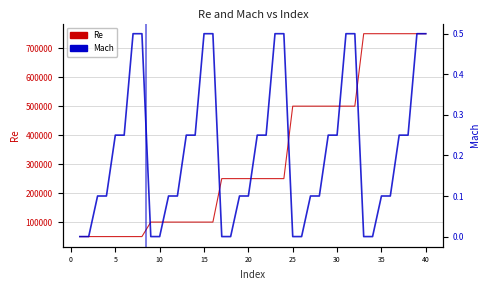

What is the average value of the Re series?

330000.0